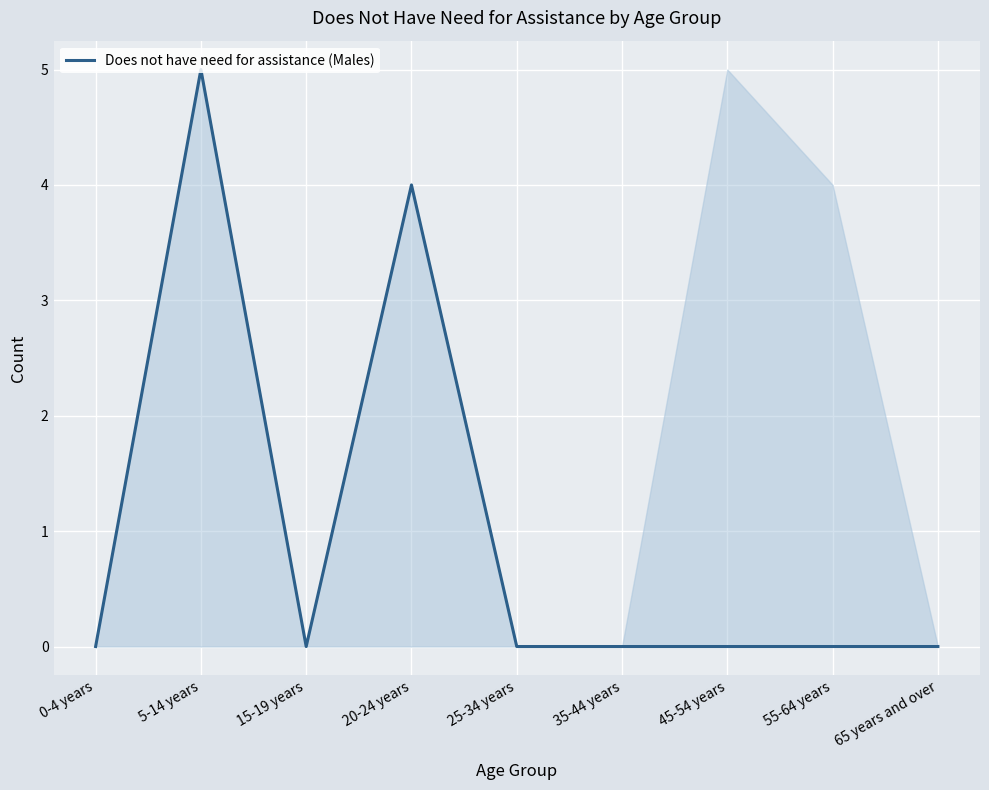

Reading right to left, list all the values displayed in this chart.

65 years and over=0	55-64 years=0	45-54 years=0	35-44 years=0	25-34 years=0	20-24 years=4	15-19 years=0	5-14 years=5	0-4 years=0